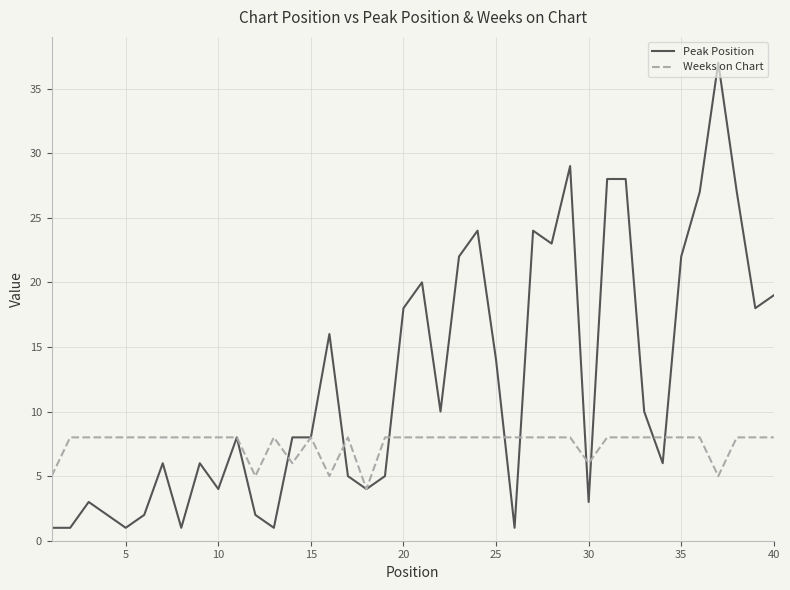

List the series in order of their peak value, highest first.

Peak Position, Weeks on Chart